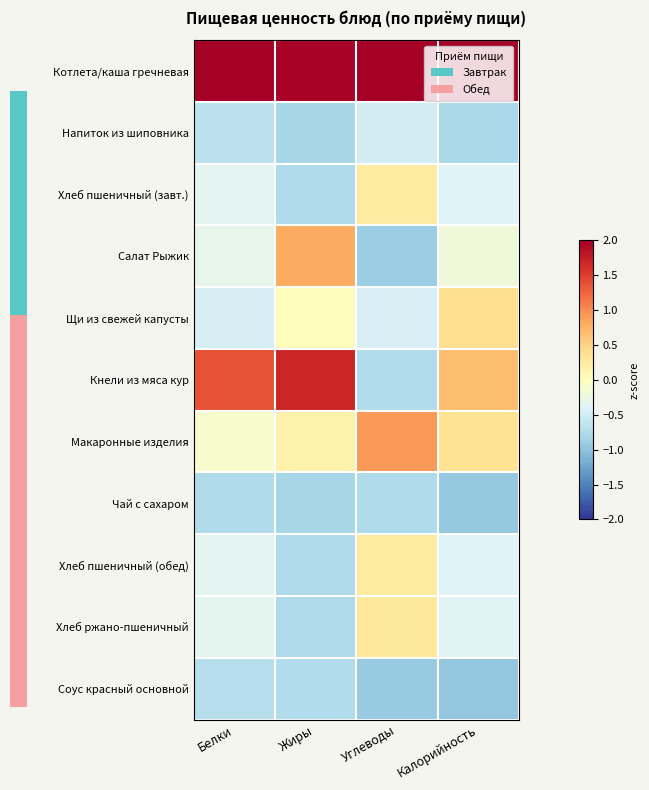

At how many categories does at least one series exceed 0?

4